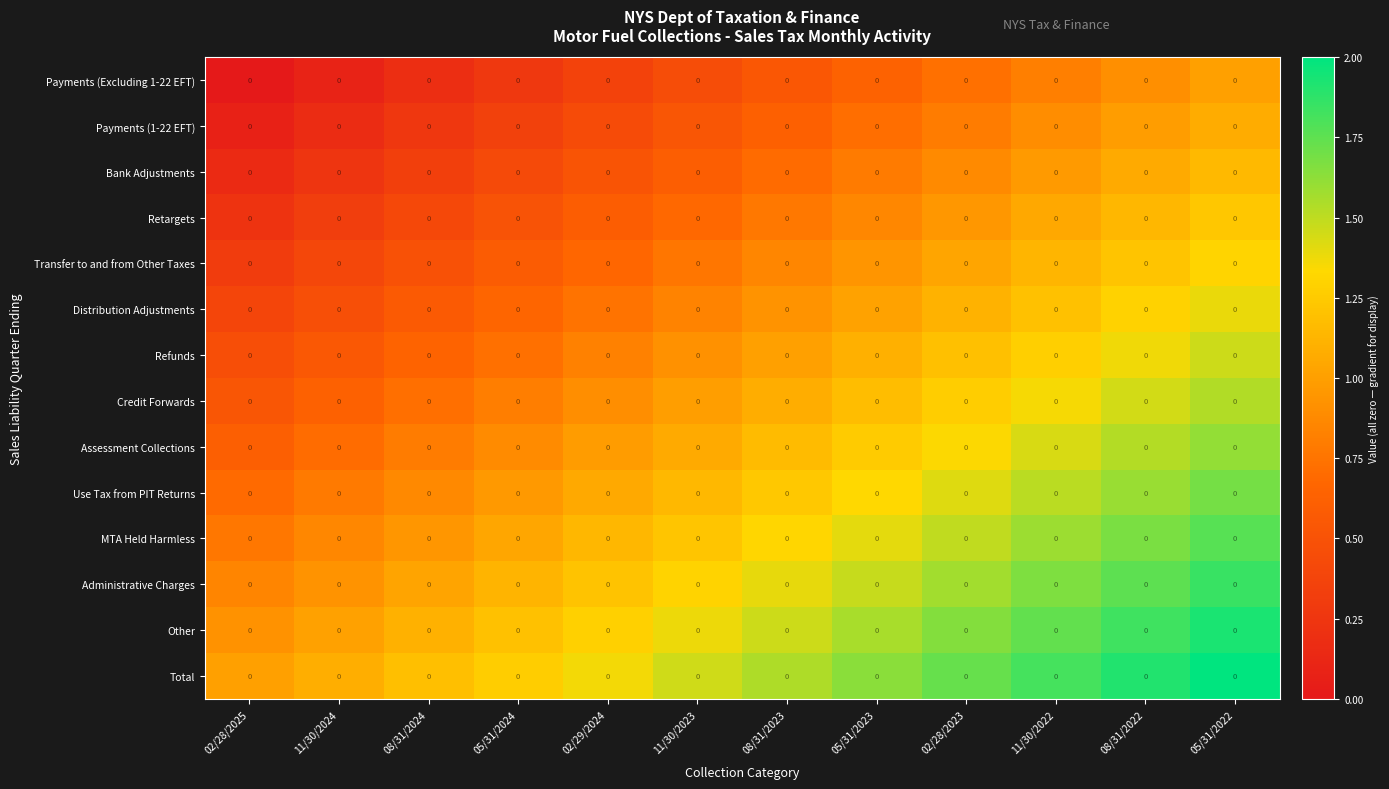

What is the difference between the highest and lowest values at 08/31/2023?

1.0